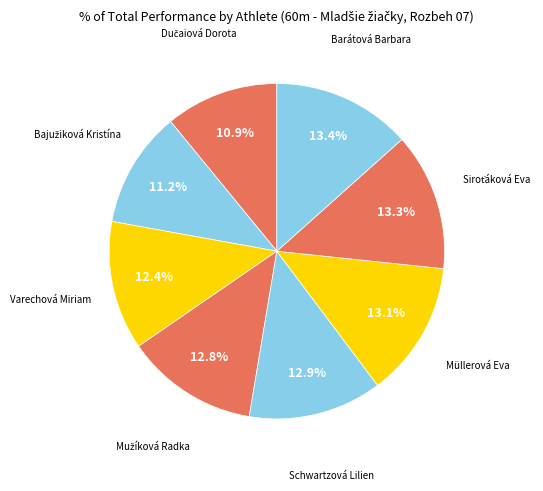

How many slices are in this pie chart?

8